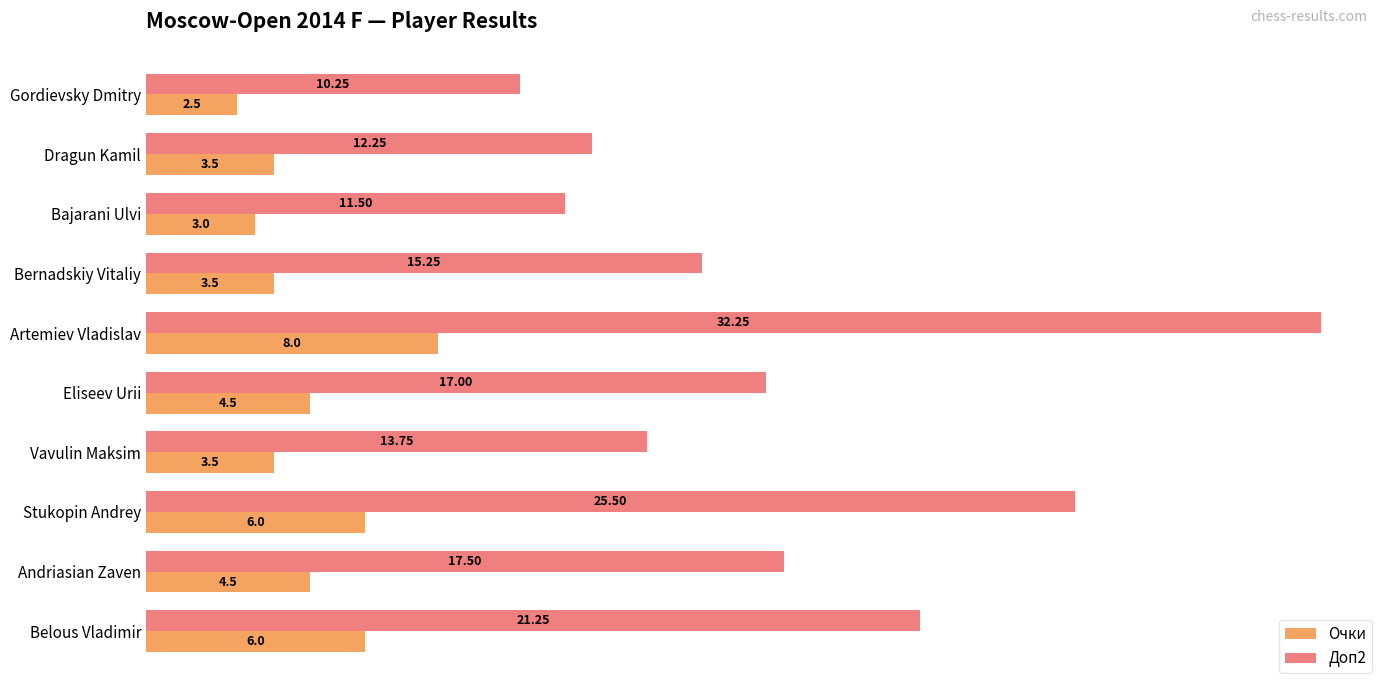

Where is Доп2 nearest to the value 21?

Belous Vladimir